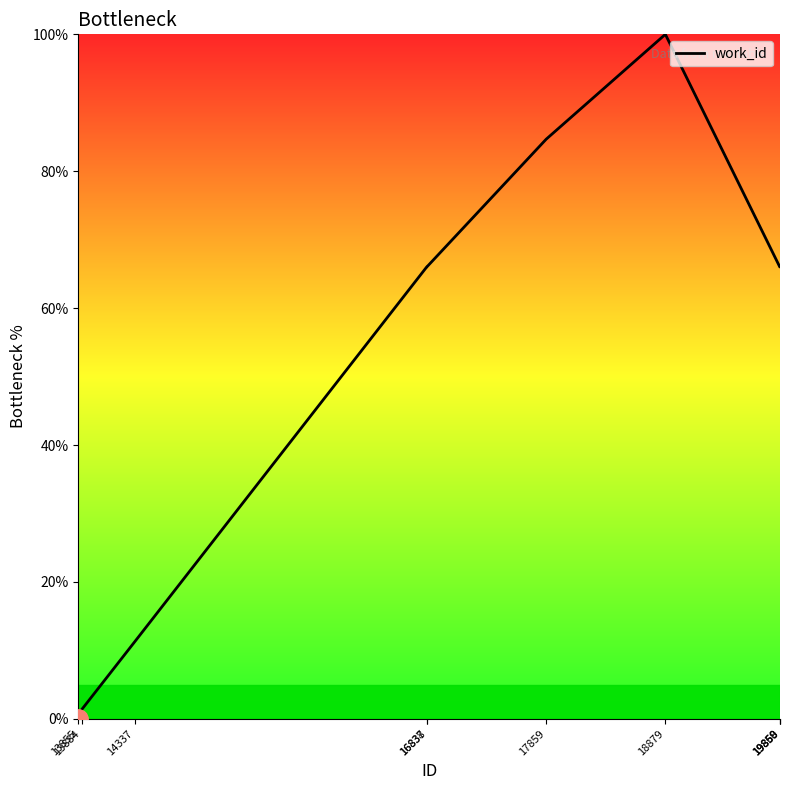

Between 14337 and 17859, which is larger?

17859